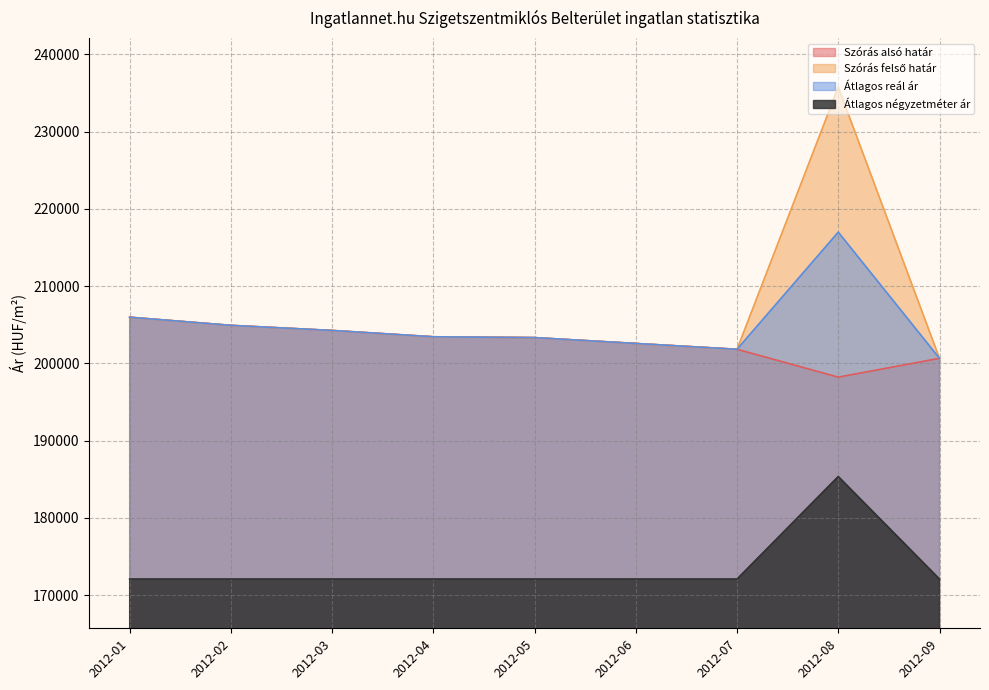

At which label does Szórás alsó határ first exceed 203341?

2012-01